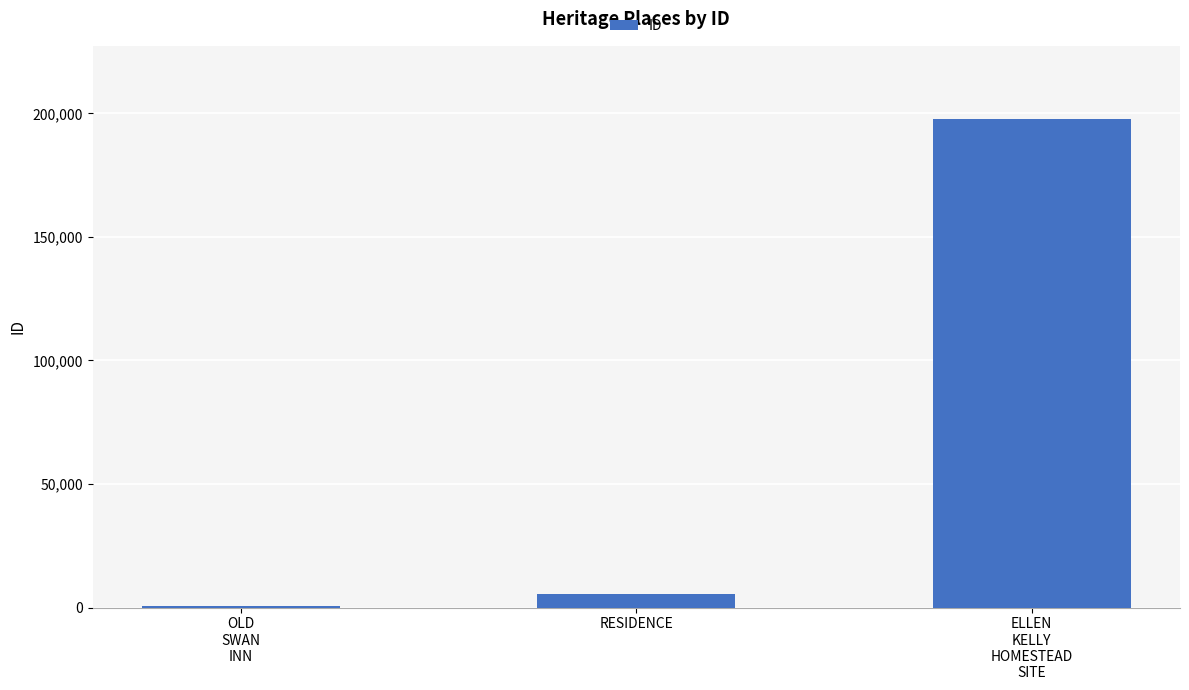

Where is the data nearest to the value 99078?

RESIDENCE